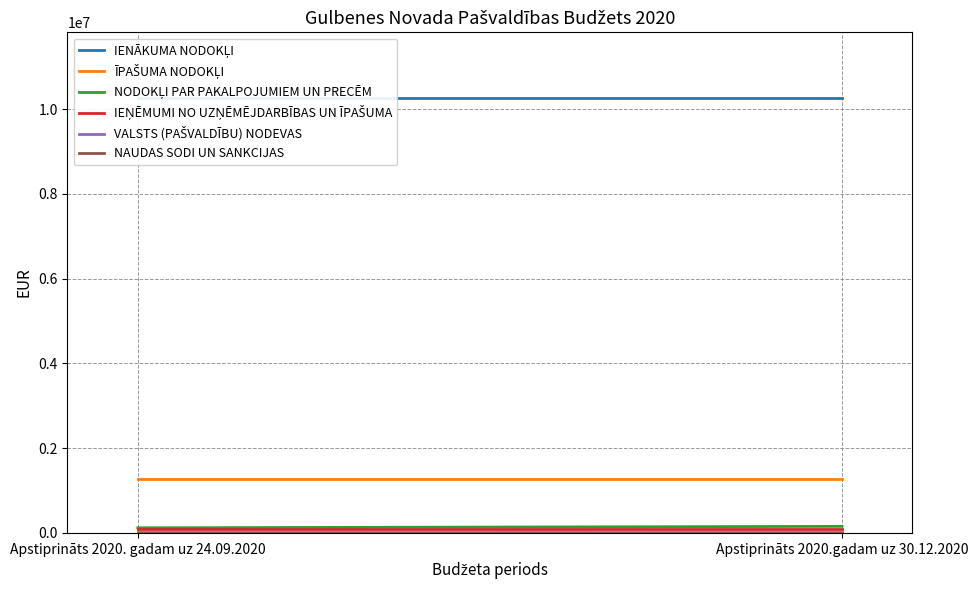

Between Apstiprināts 2020.gadam uz 30.12.2020 and Apstiprināts 2020. gadam uz 24.09.2020, which is larger?

Apstiprināts 2020.gadam uz 30.12.2020